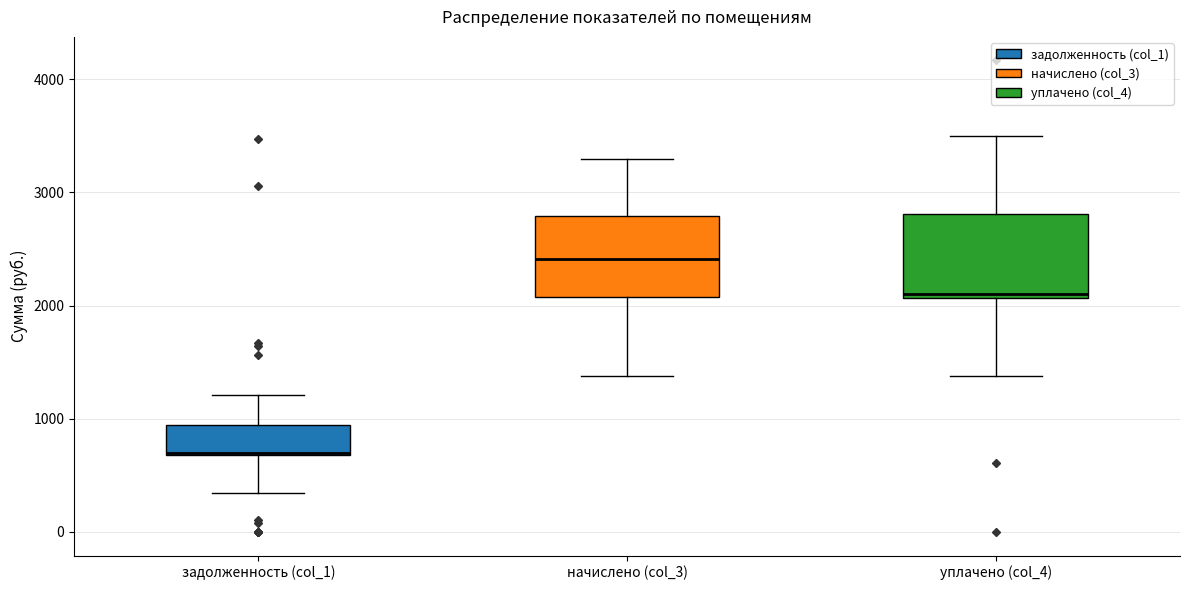

Which box has the highest median line?

начислено (col_3)